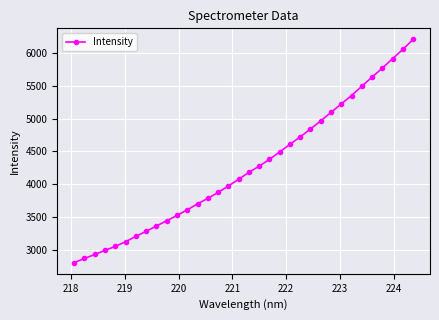

What is the difference between the maximum and minimum values?

3393.2